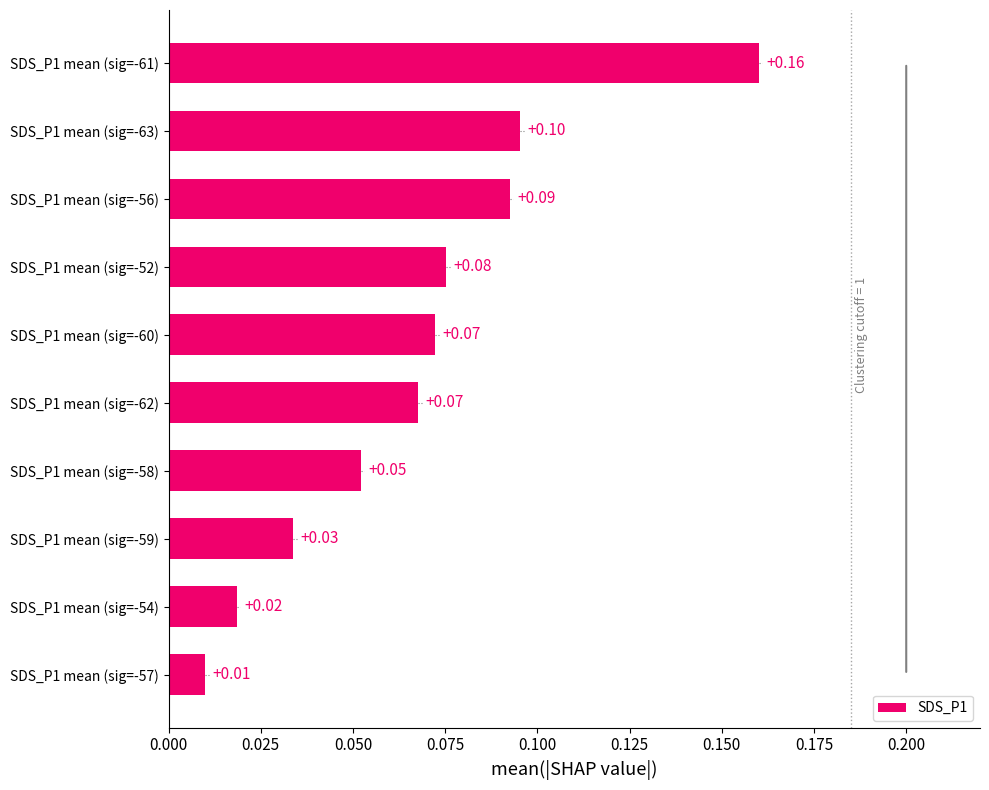

What is the change in value from SDS_P1 mean (sig=-54) to SDS_P1 mean (sig=-63)?

+0.1